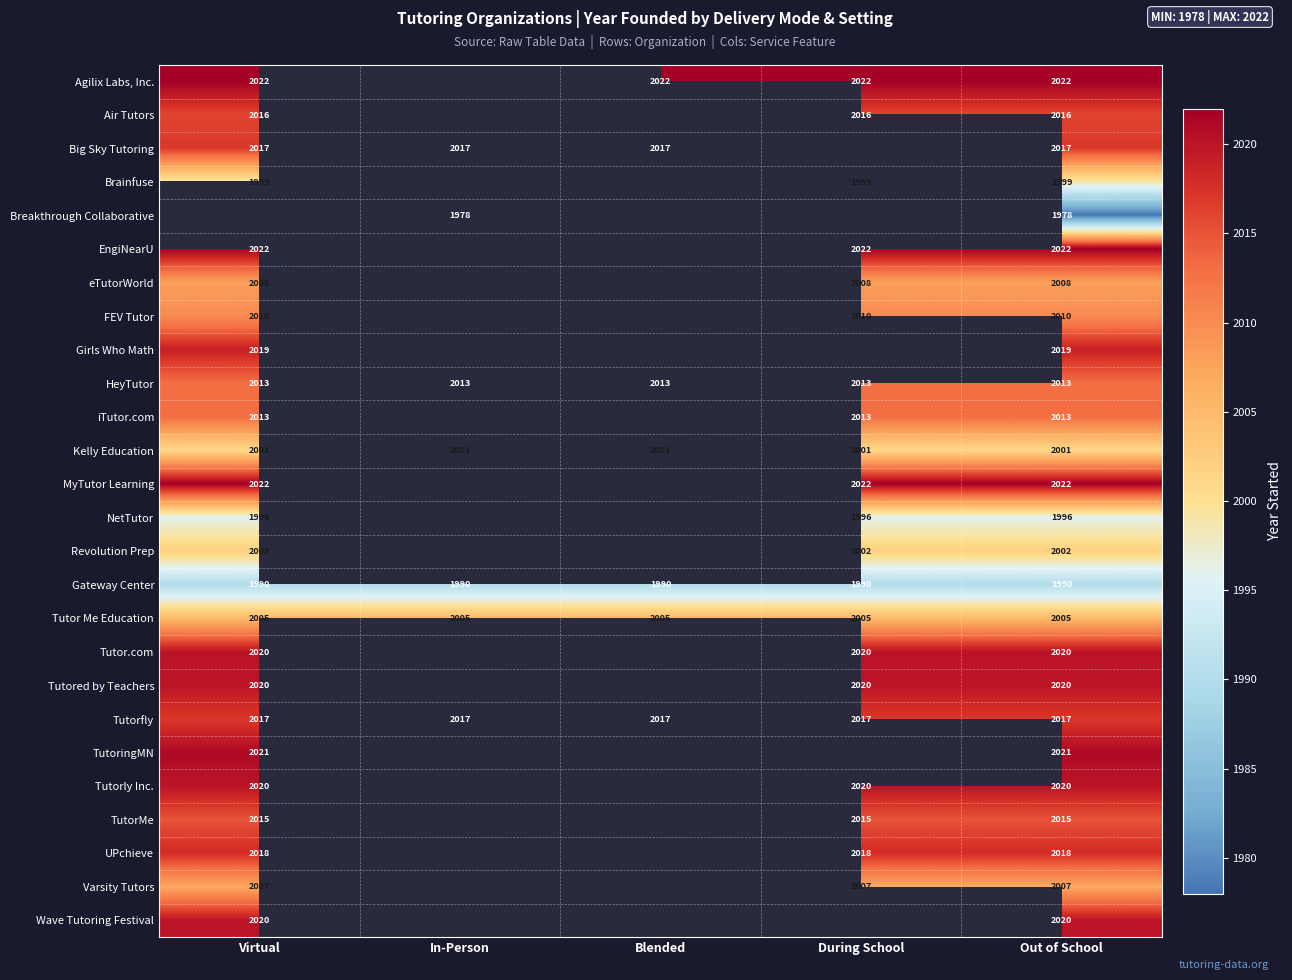

Is the value of HeyTutor at Out of School greater than the value of Tutor.com at Virtual?

No